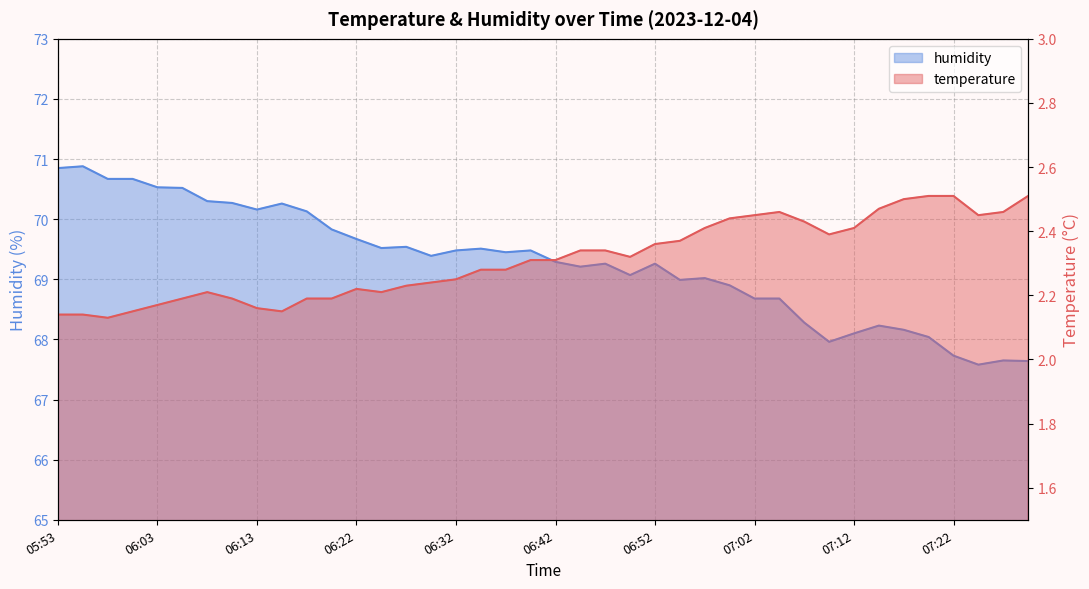

Which series has the largest range (max minus min)?

humidity